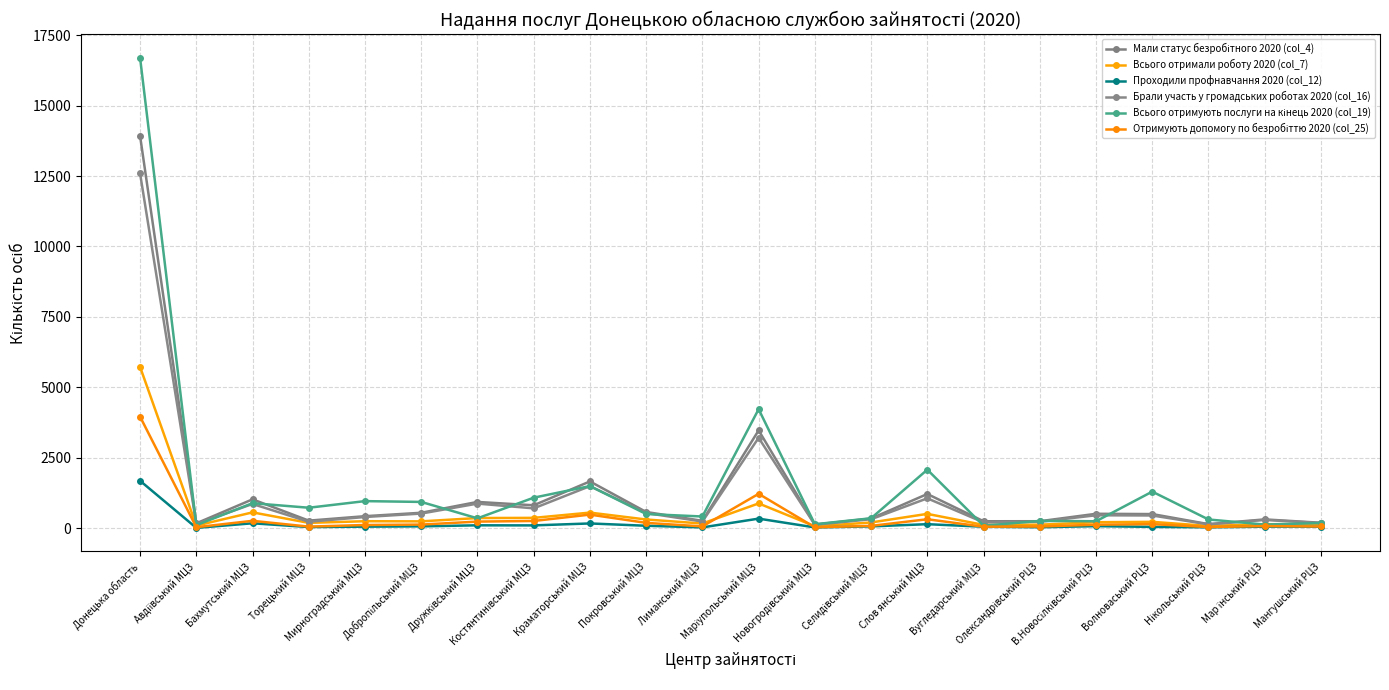

What is the sum of the Мали статус безробітного 2020 (col_4) values at Олександрівський РЦЗ and Лиманський МЦЗ?

502